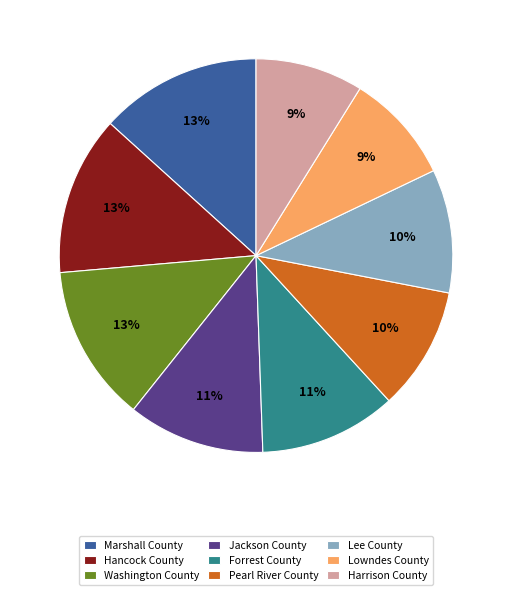

How many segments does this pie chart have?

9